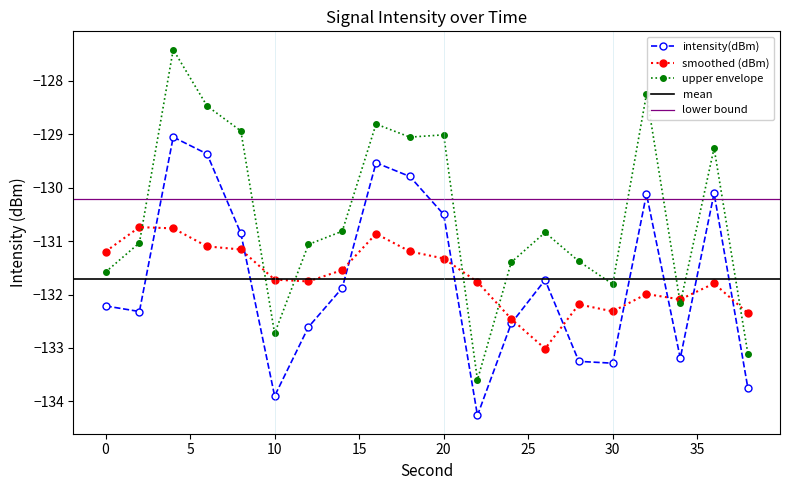

Reading left to right, extract all data points from this chart.

0=-132.2	2=-132.3	4=-129.1	6=-129.4	8=-130.9	10=-133.9	12=-132.6	14=-131.9	16=-129.5	18=-129.8	20=-130.5	22=-134.3	24=-132.5	26=-131.7	28=-133.3	30=-133.3	32=-130.1	34=-133.2	36=-130.1	38=-133.8